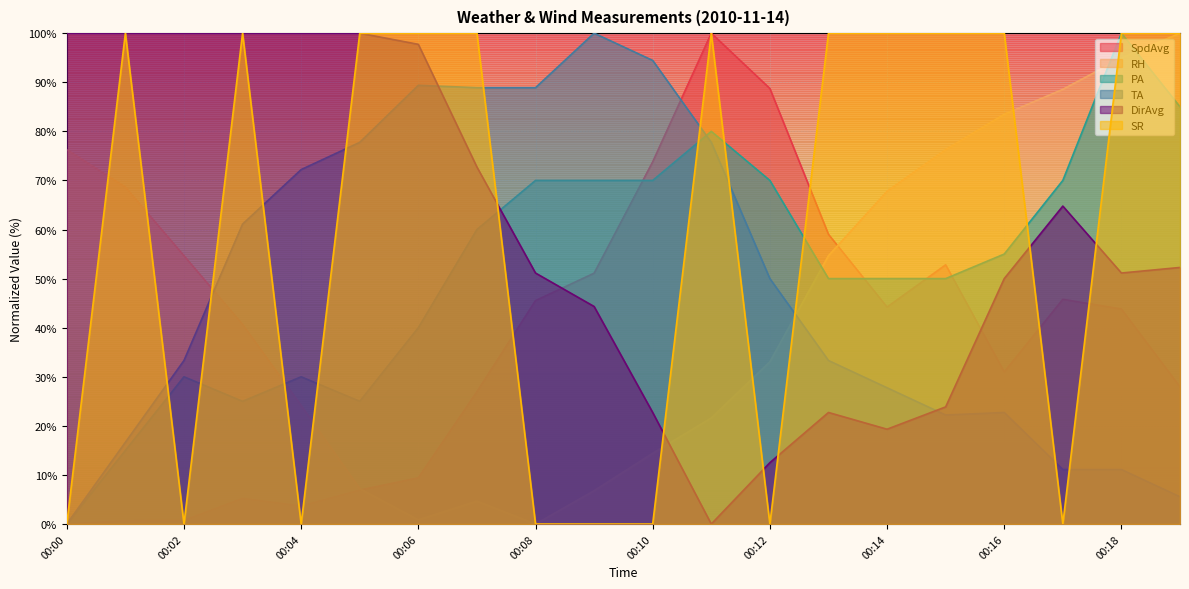

What are all the series names shown in the legend?

SpdAvg, RH, PA, TA, DirAvg, SR